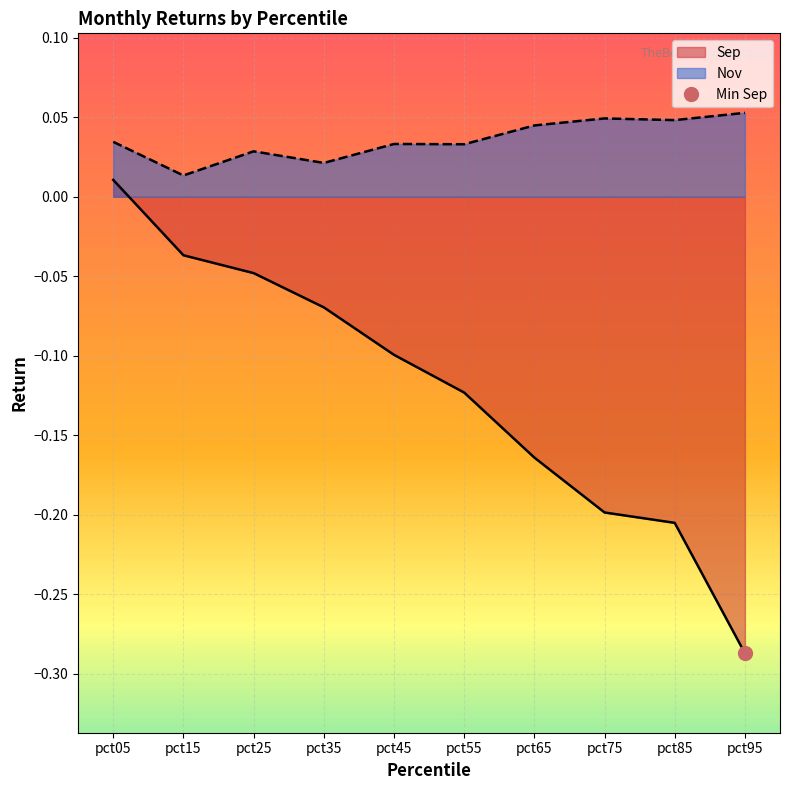

True or false: Nov and Sep cross at least once.

False